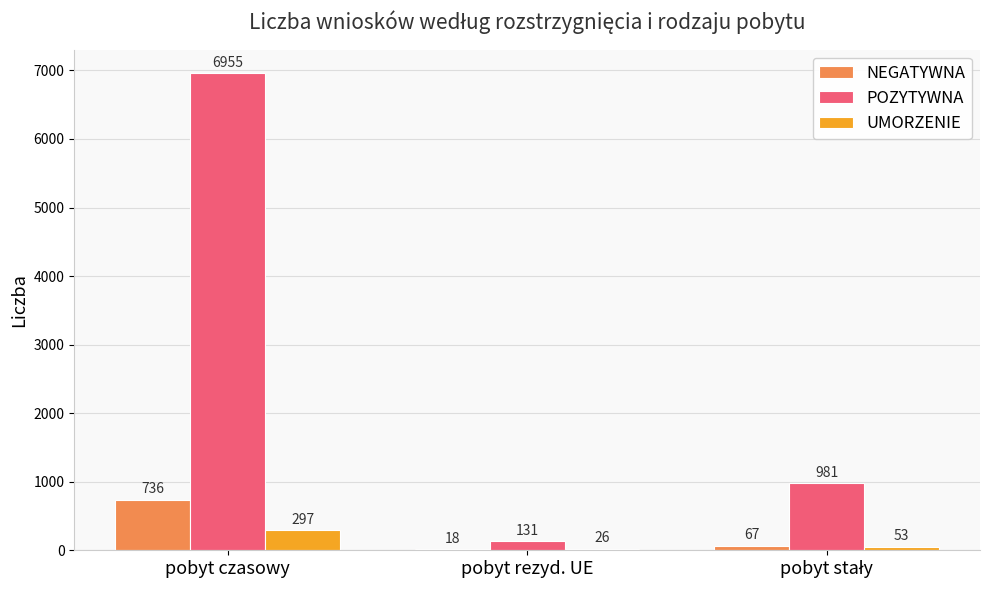

What is the total value across all series at pobyt czasowy?

7988